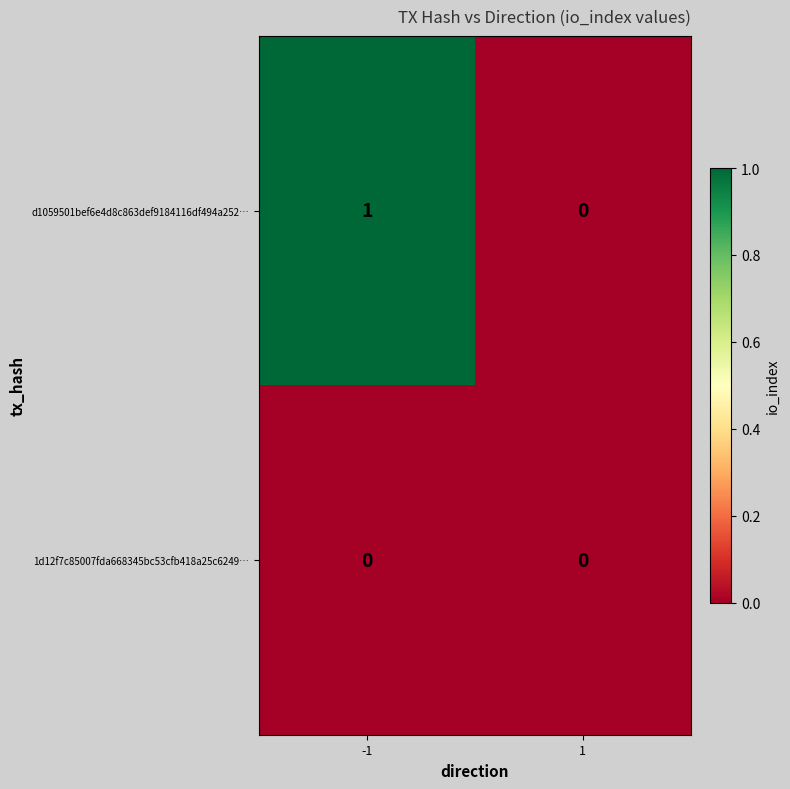

Rank the series by their maximum value, from lowest to highest.

1d12f7c85007fda668345bc53cfb418a25c6249…, d1059501bef6e4d8c863def9184116df494a252…